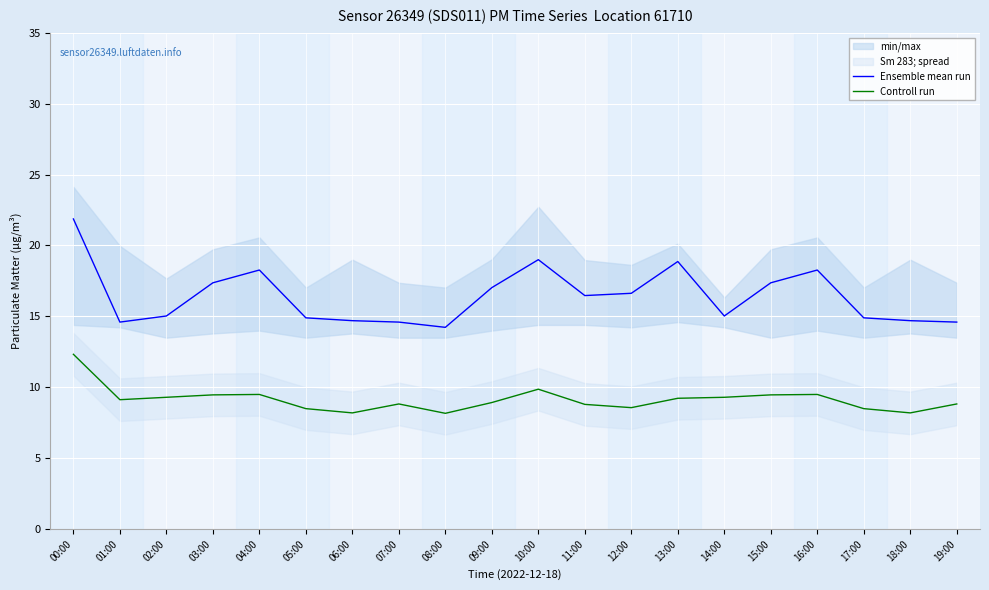

At which category does the chart reach its peak across all series?

00:00